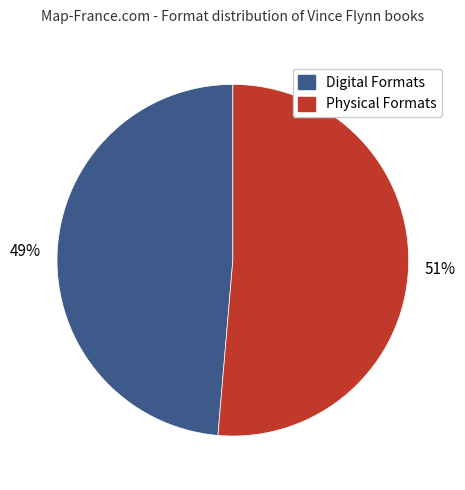

To the nearest percent, what is the average slice percentage?

50%